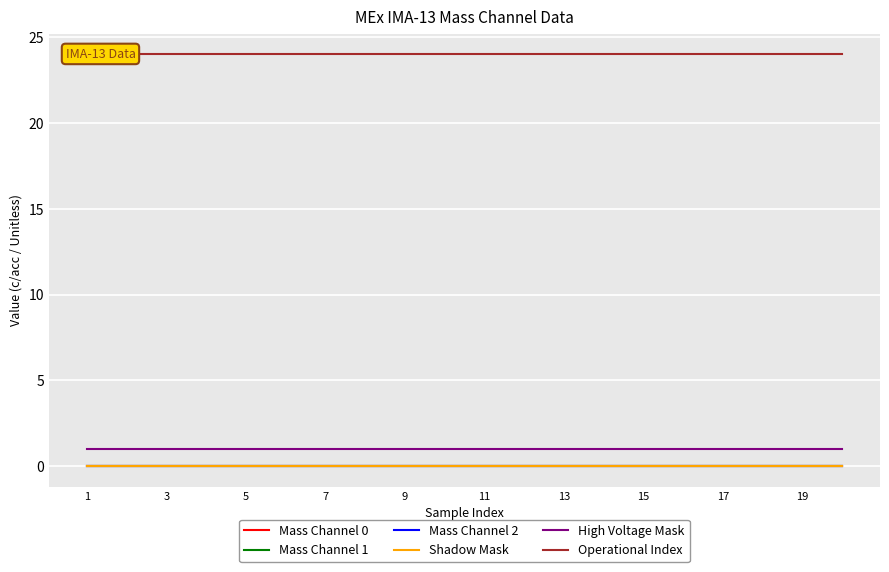

At which label is Mass Channel 2 closest to 0?

1